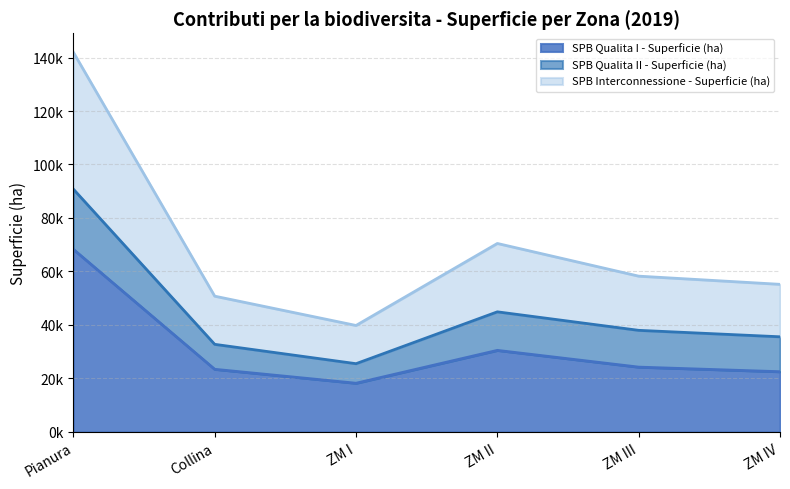

What is the lowest value of the SPB Interconnessione - Superficie (ha) series?

39802.3